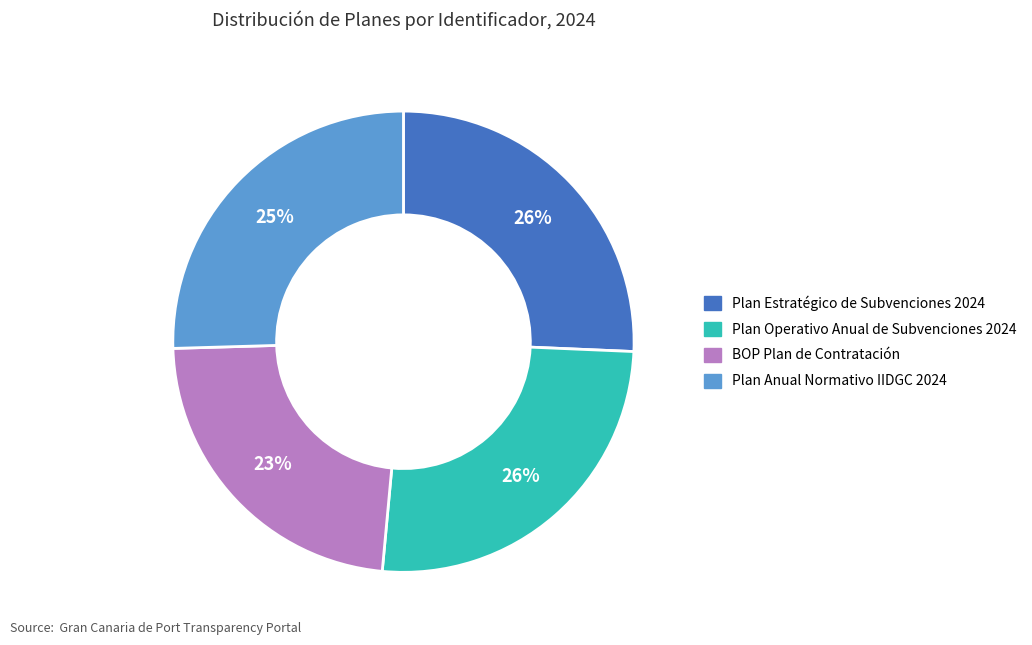

Is it true that Plan Estratégico de Subvenciones 2024 is 26% of the pie?

True